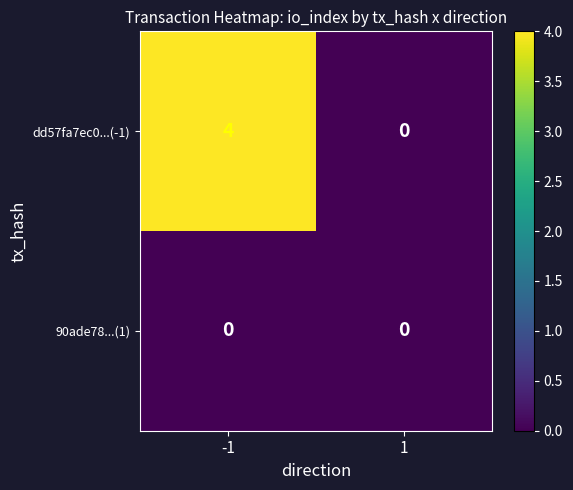

At how many categories does at least one series exceed 1?

1